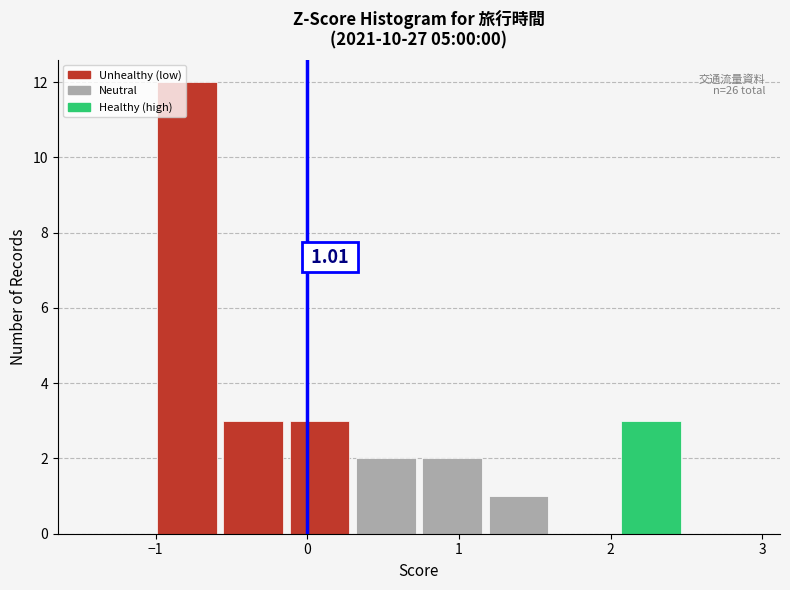

Which range on the x-axis has the tallest bar?

-1.0 to -0.6